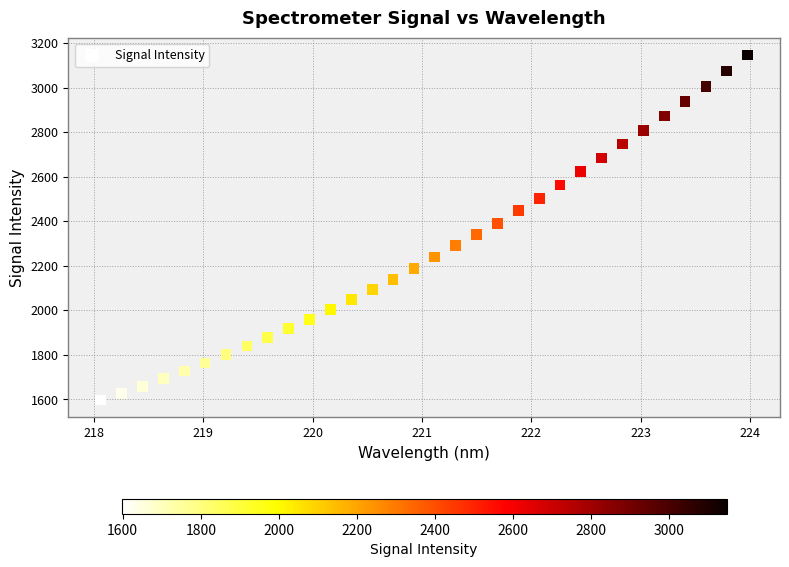

What is the range of X values (max minus min)?

5.9